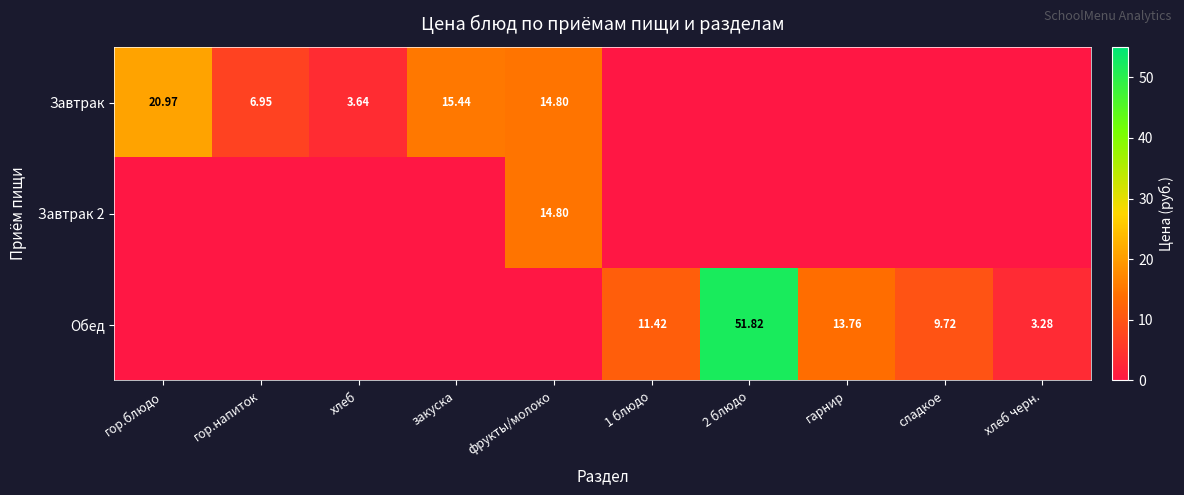

Rank the categories by Завтрак 2 value from highest to lowest.

фрукты/молоко, гор.блюдо, гор.напиток, хлеб, закуска, 1 блюдо, 2 блюдо, гарнир, сладкое, хлеб черн.